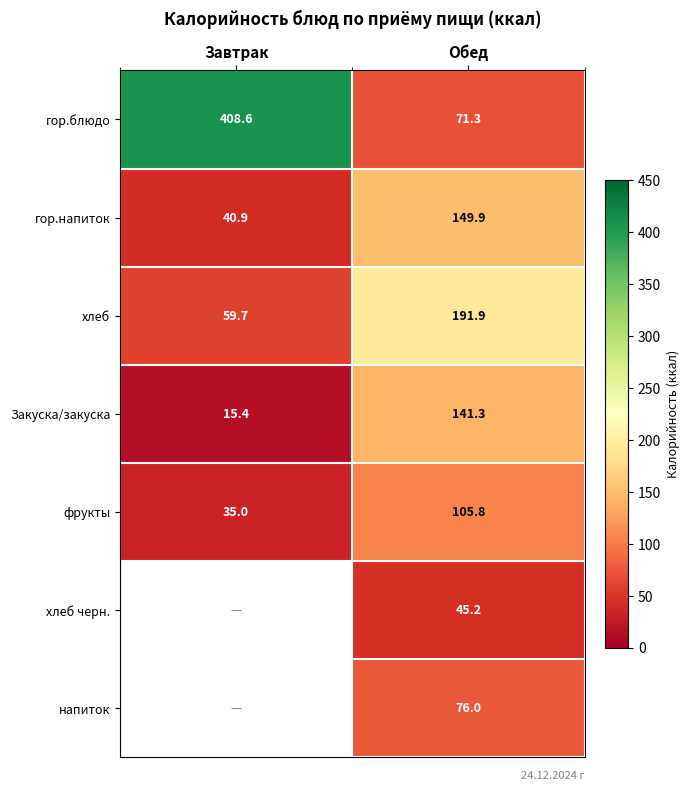

List the labels in order of гор.блюдо value, largest first.

Завтрак, Обед